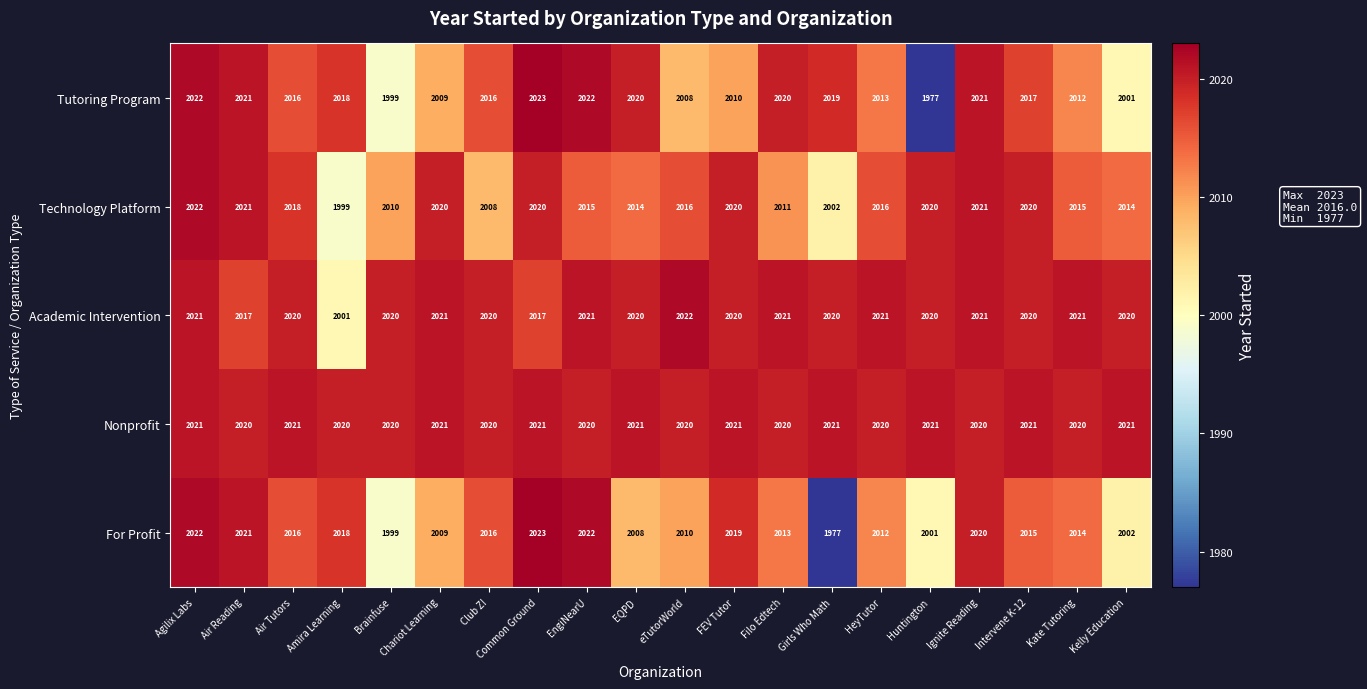

What is the total value across all series at Filo Edtech?

10085